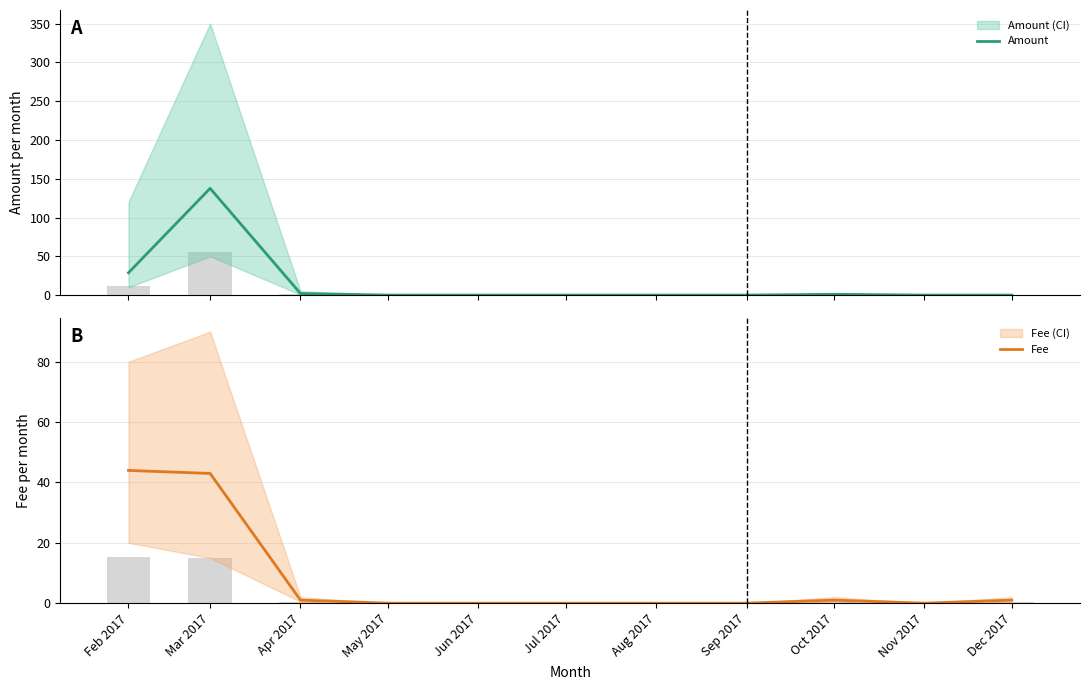

What is the average value of the Amount series?

15.4